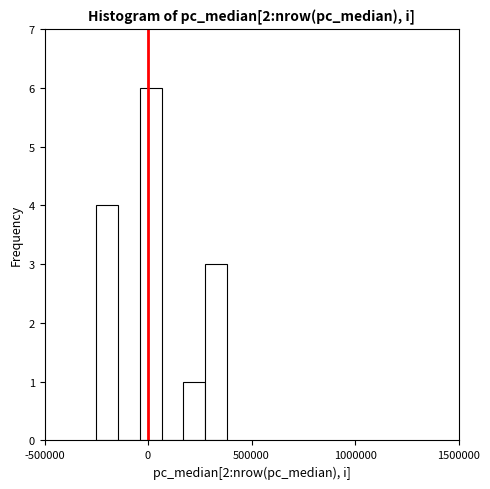

Read against the x-axis, roughly where is the centre of the tallest bar?

0